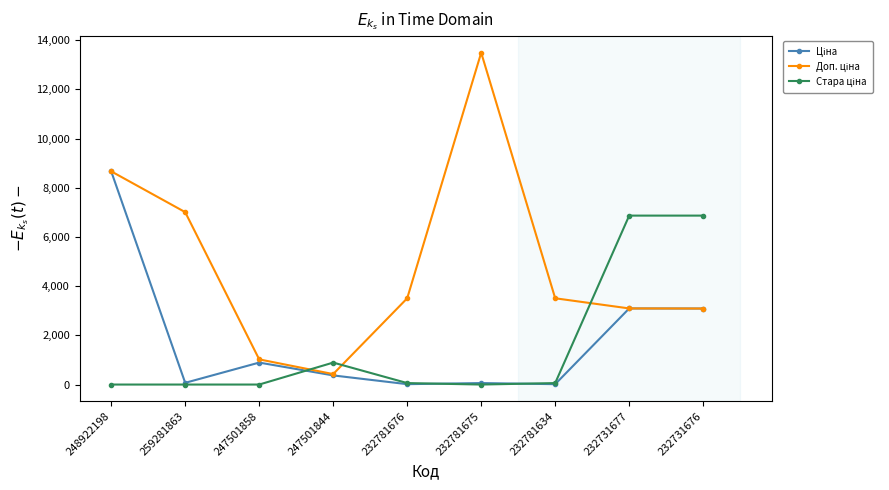

At which category is the sum across all series the highest?

248922198